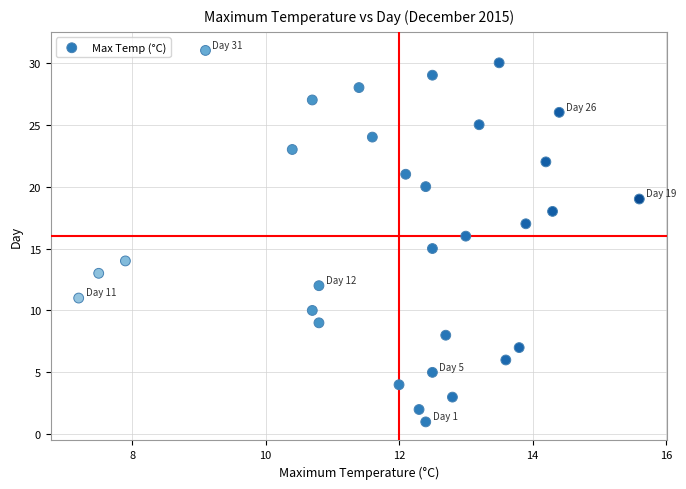

What is the range of Y values (max minus min)?

30